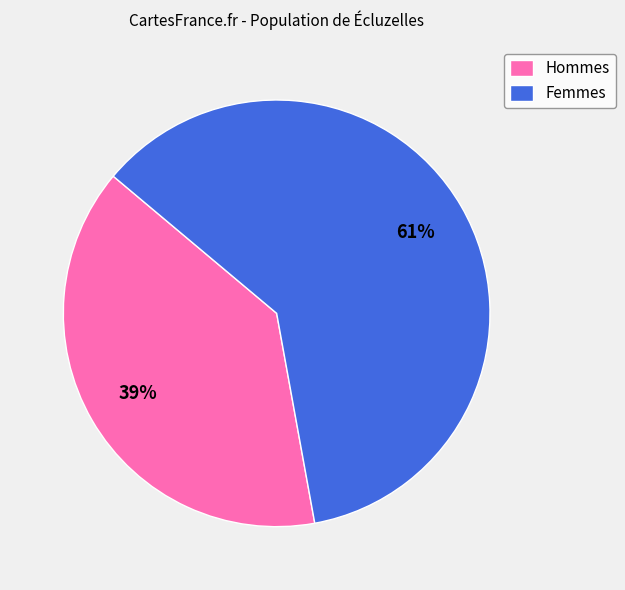

How many segments does this pie chart have?

2